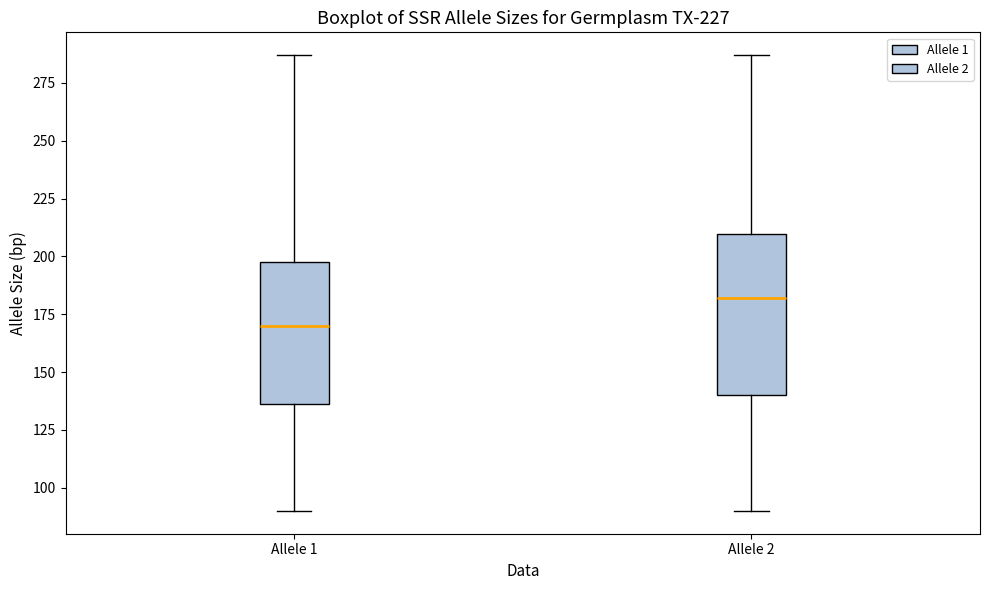

Which box's median line is the lowest?

Allele 1